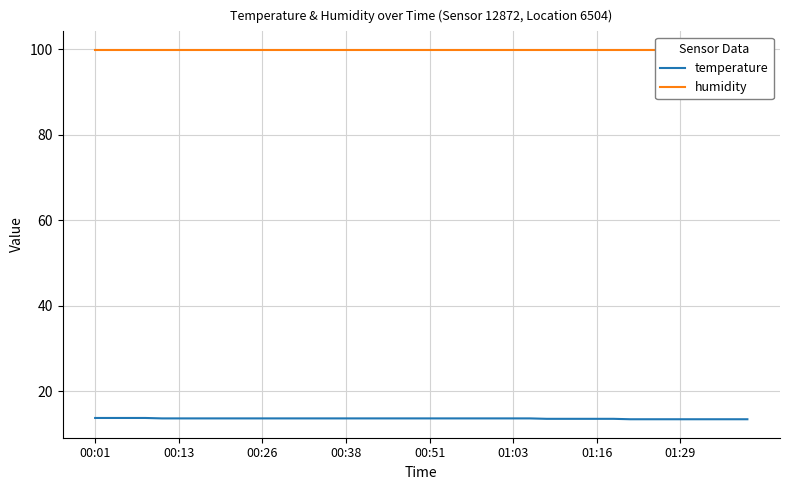

Does the chart have visible grid lines?

Yes